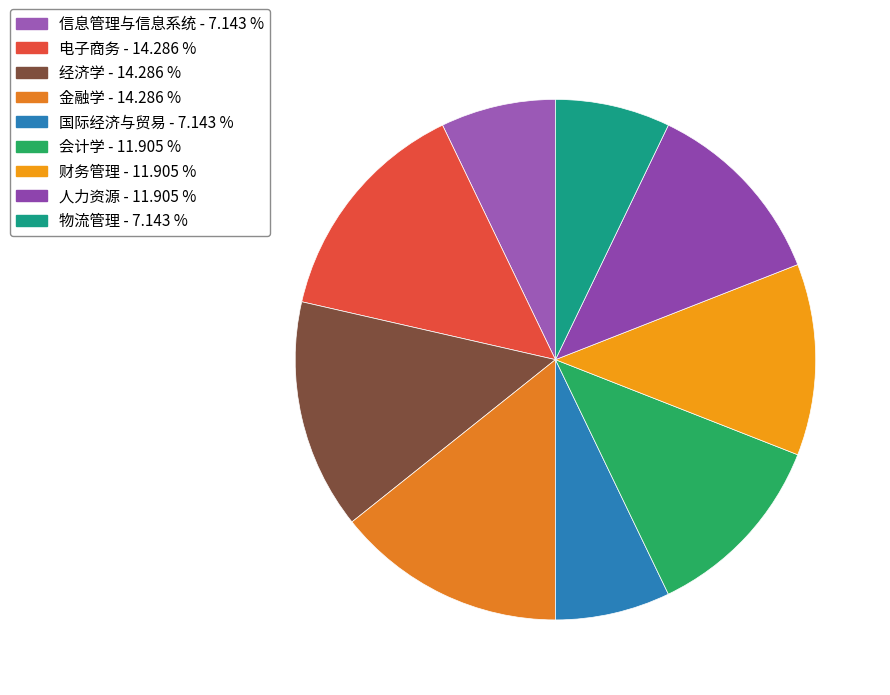

Is it true that 金融学 is 14% of the pie?

True